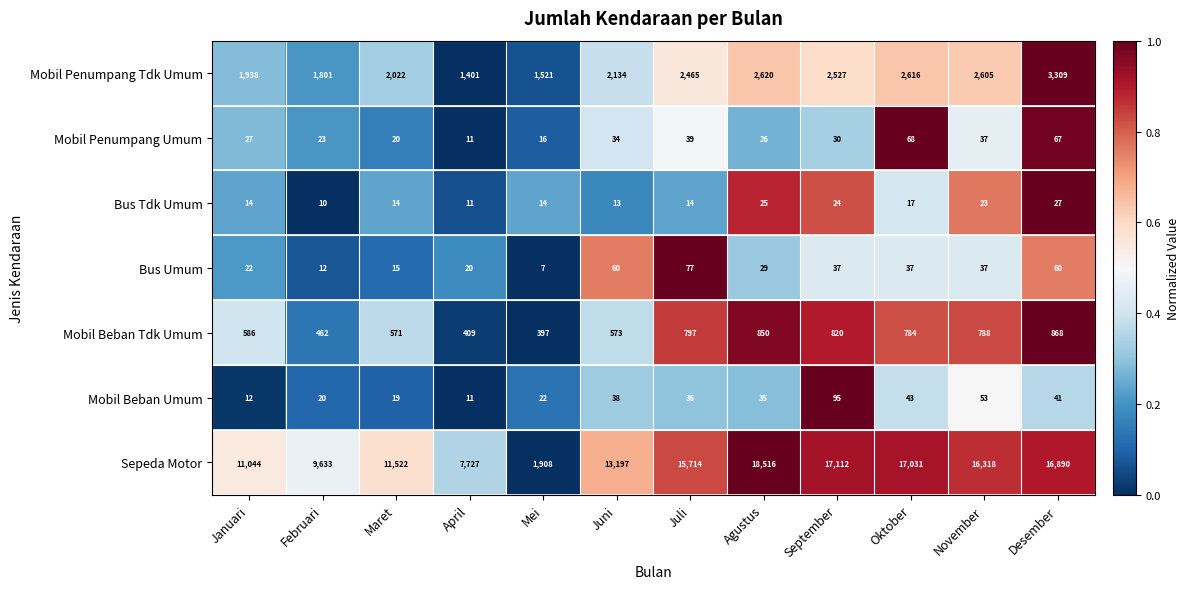

What is the greatest value displayed?

18516